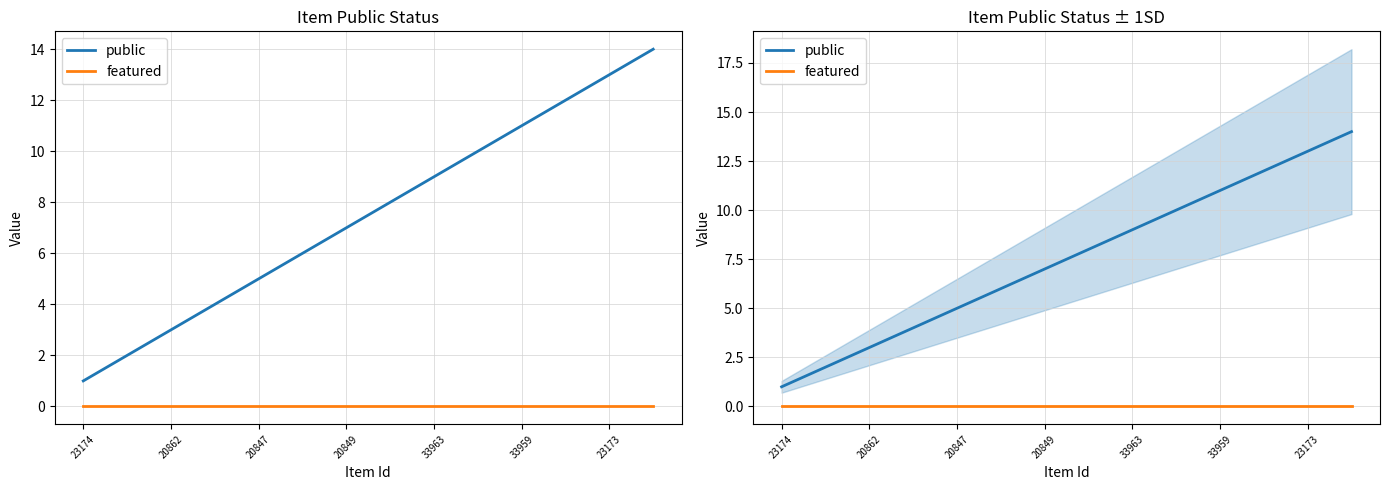

The featured series shows 0 at 9. True or false?

True